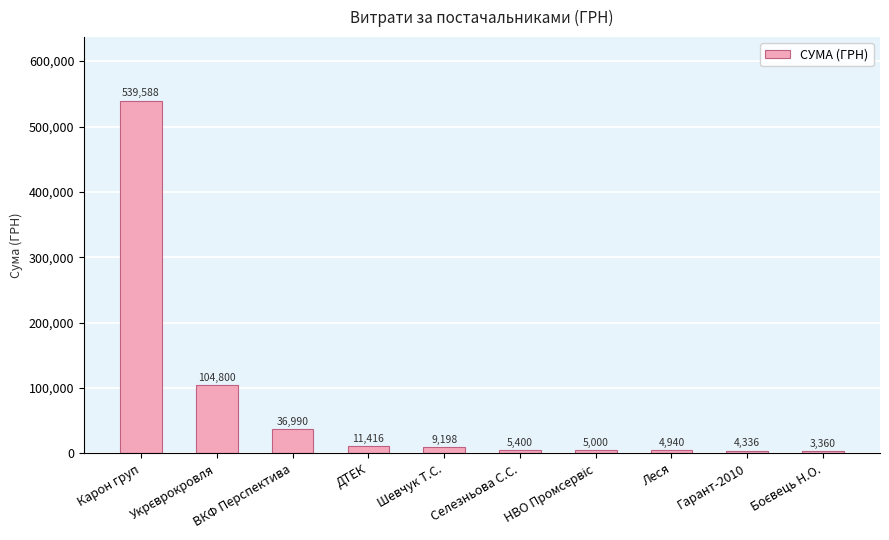

At which label does the data first exceed 9198?

Карон груп